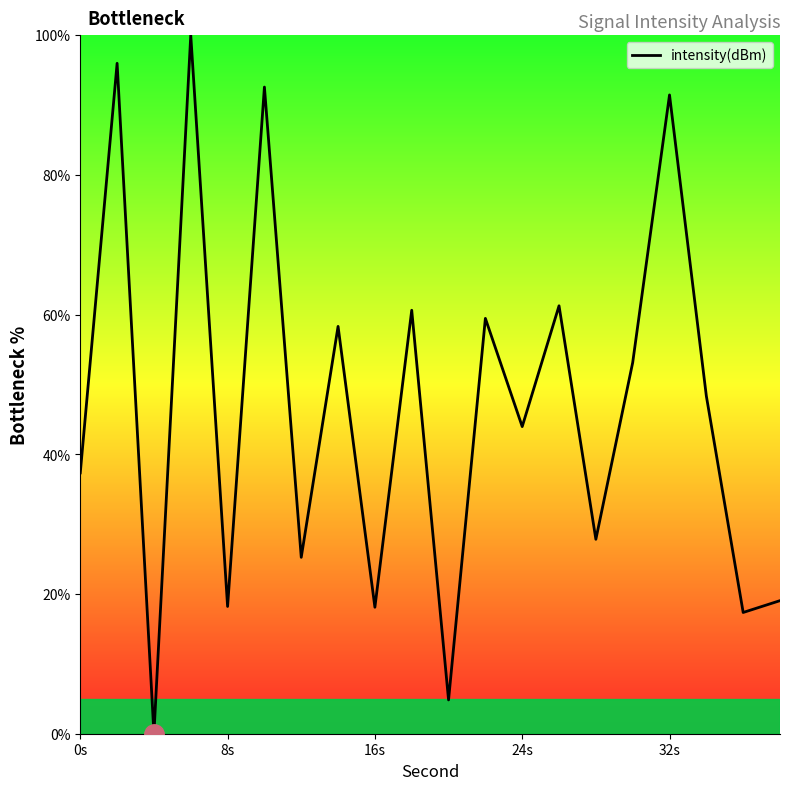

What is the difference between the maximum and minimum values?

100.0